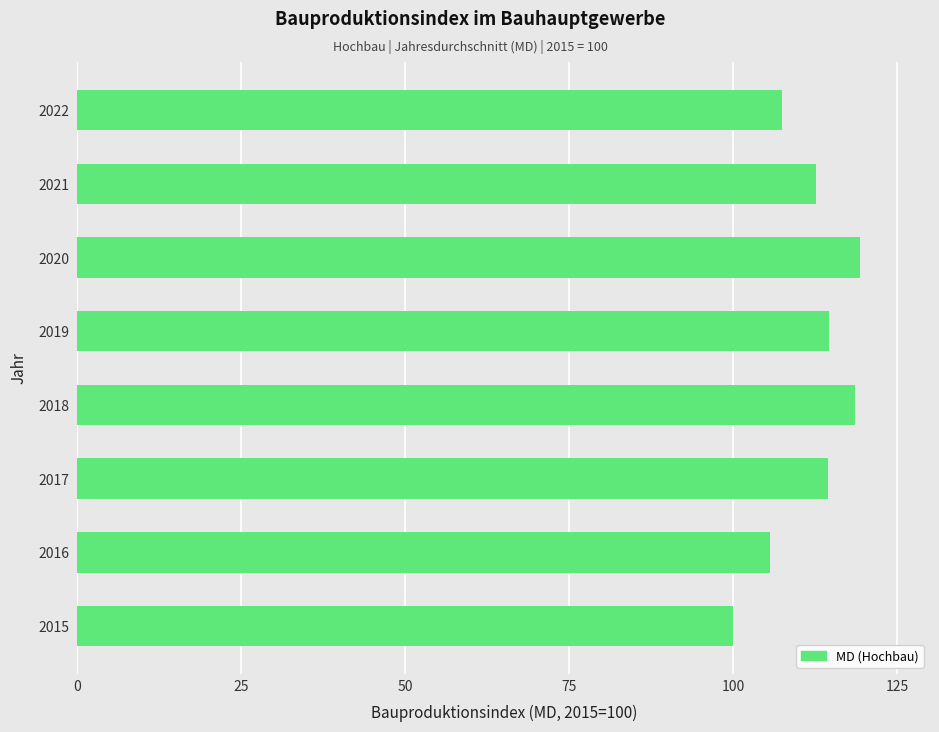

What is the difference between the maximum and second lowest values?

13.8